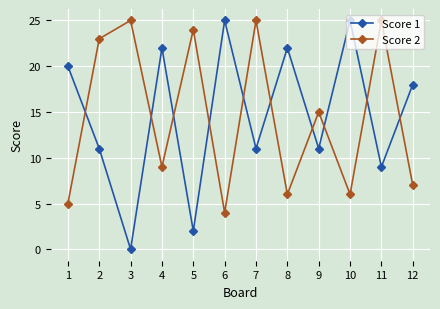

True or false: Score 1 has more than 0 interior local peaks.

True